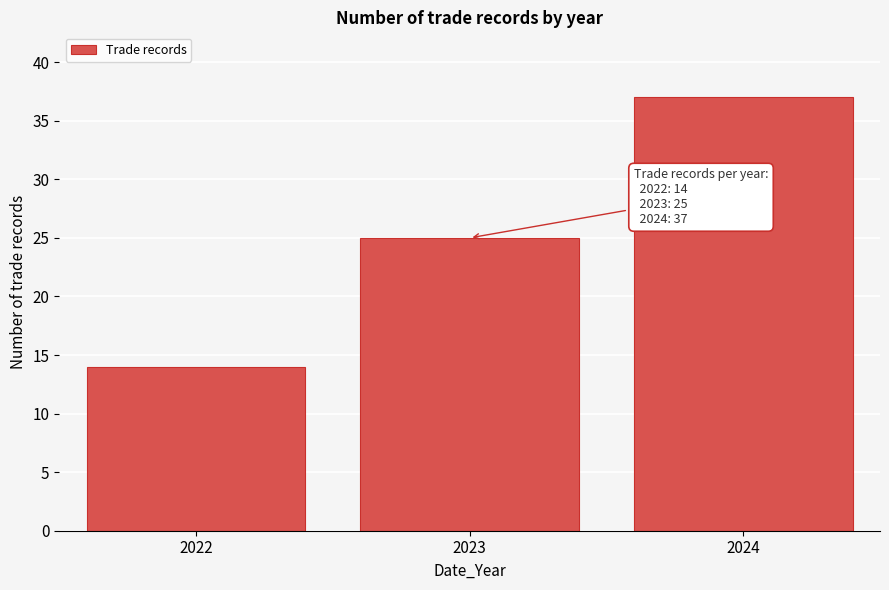

Reading left to right, transcribe all the data shown in this chart.

14	25	37